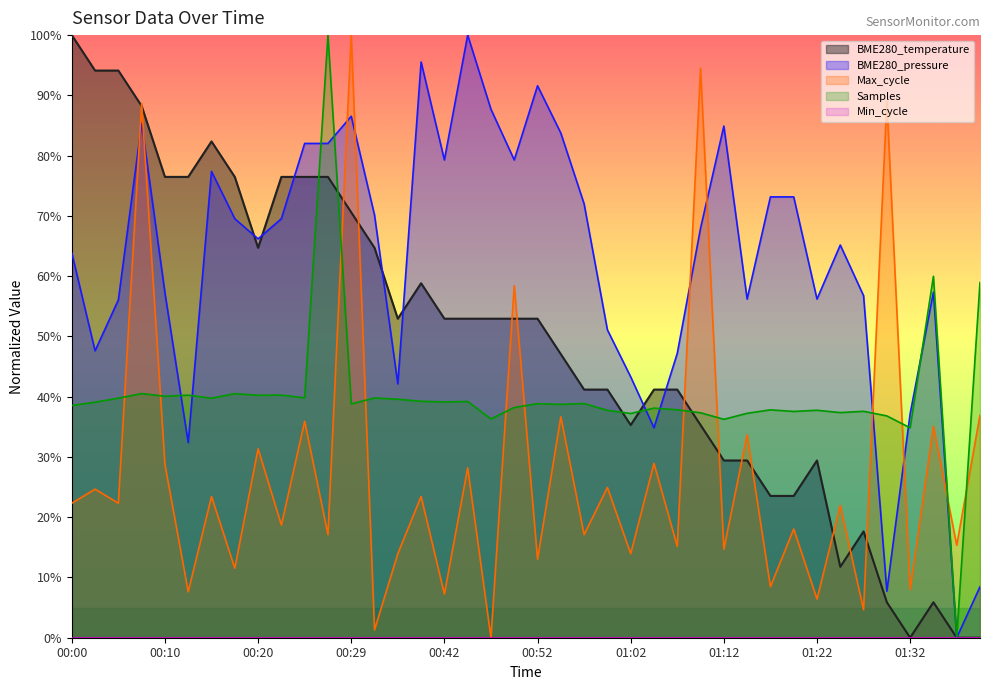

What is the approximate value of BME280_temperature at 01:05?

41.2